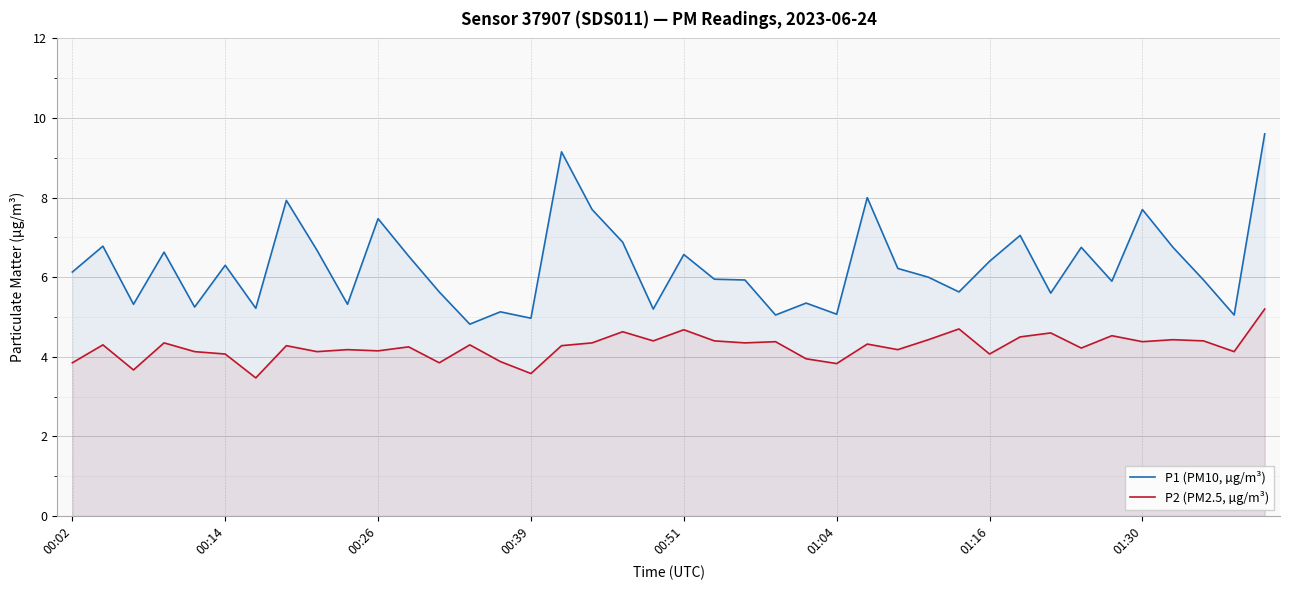

What is the maximum value for P1 (PM10, µg/m³)?

9.6